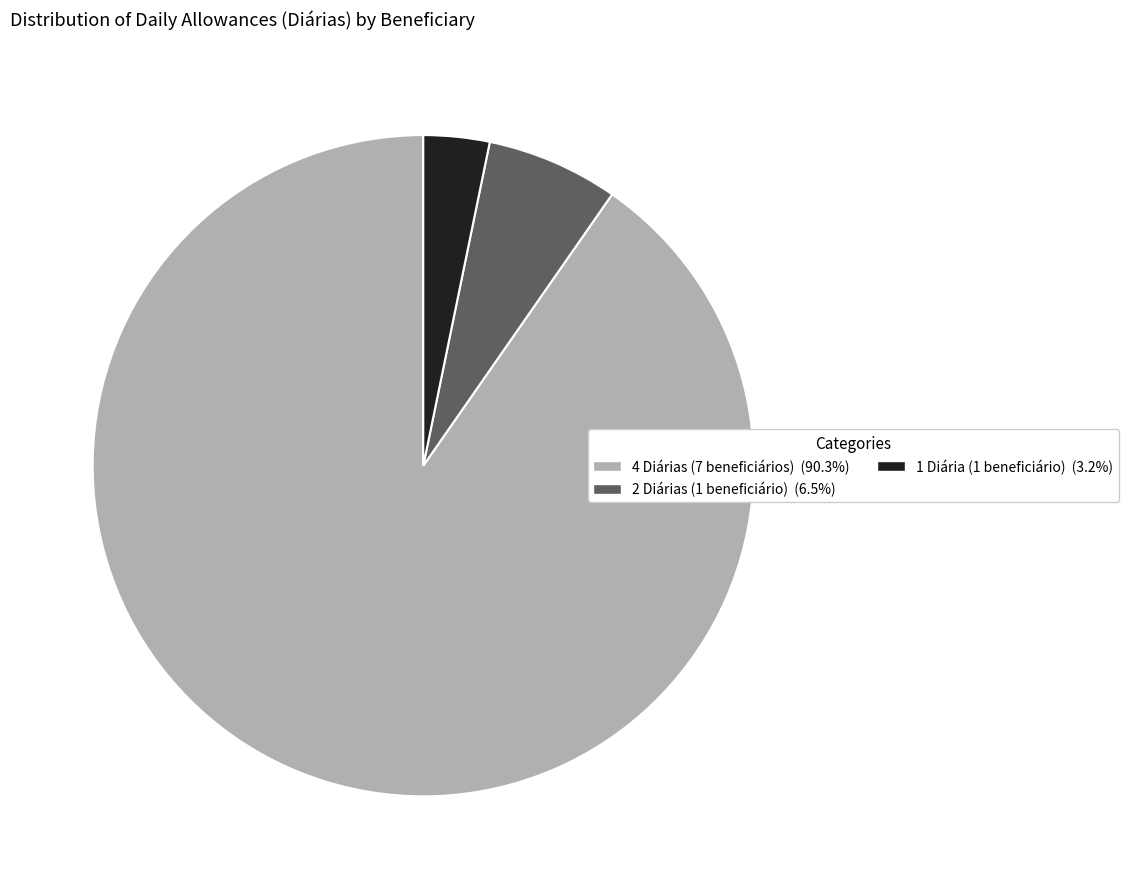

Does any single category account for the majority?

Yes